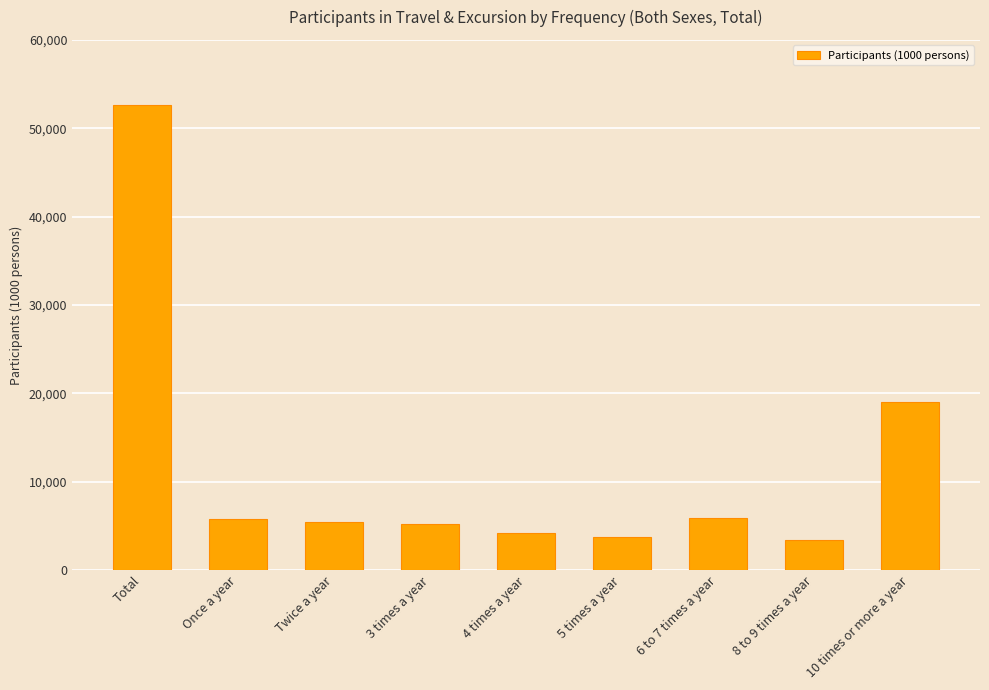

The chart shows a value of 3314 at 3 times a year. True or false?

False